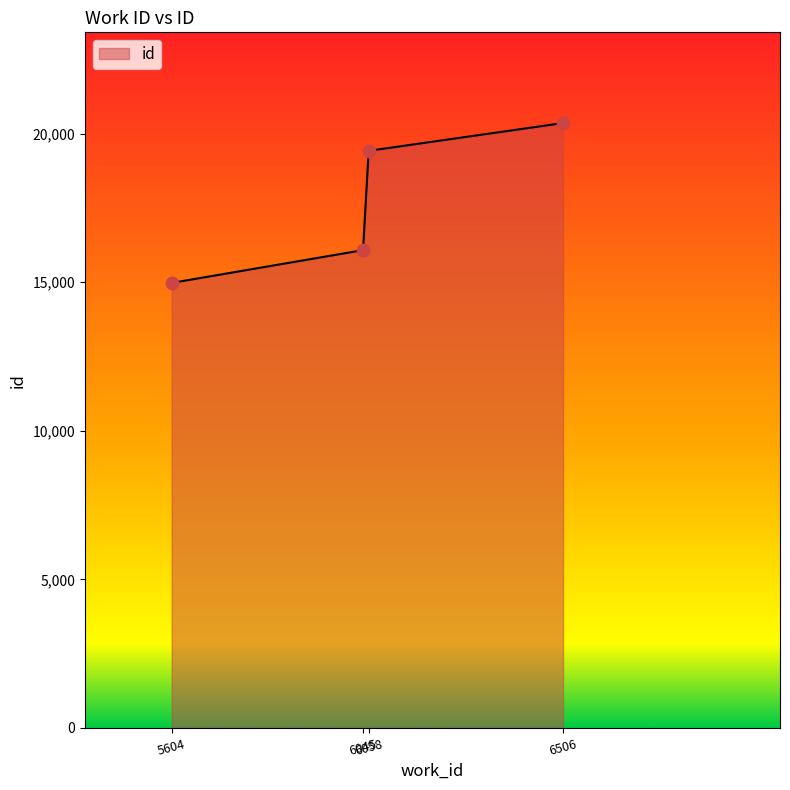

Which has a higher value, 6058 or 6506?

6506